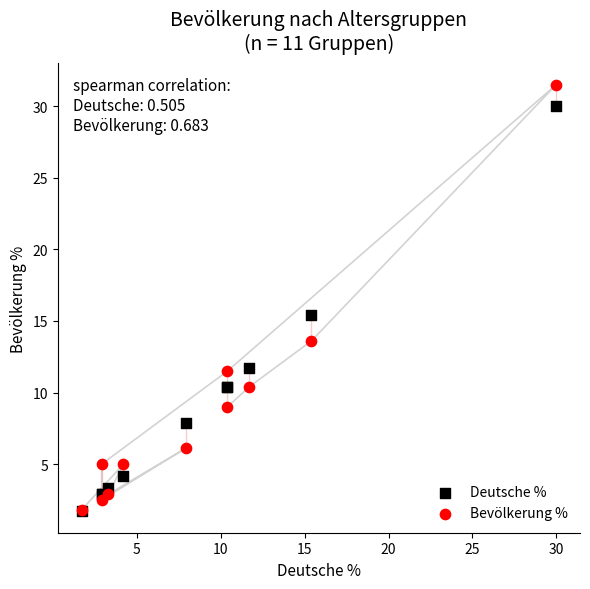

Which series has the widest spread of Y values?

Bevölkerung %